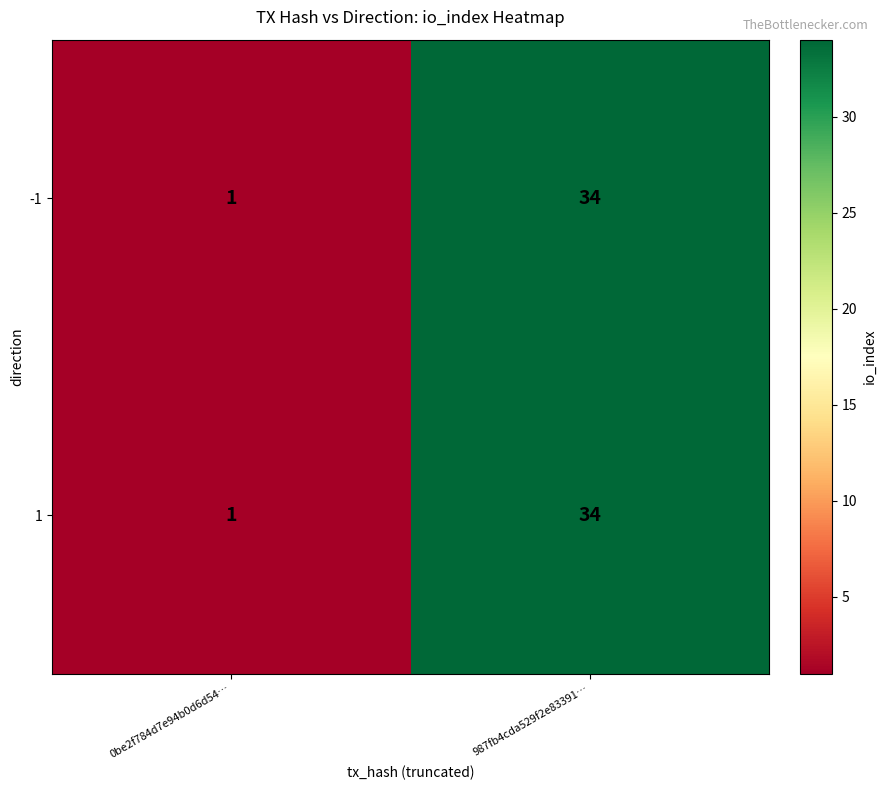

At which category is the sum across all series the highest?

987fb4cda529f2e83391…